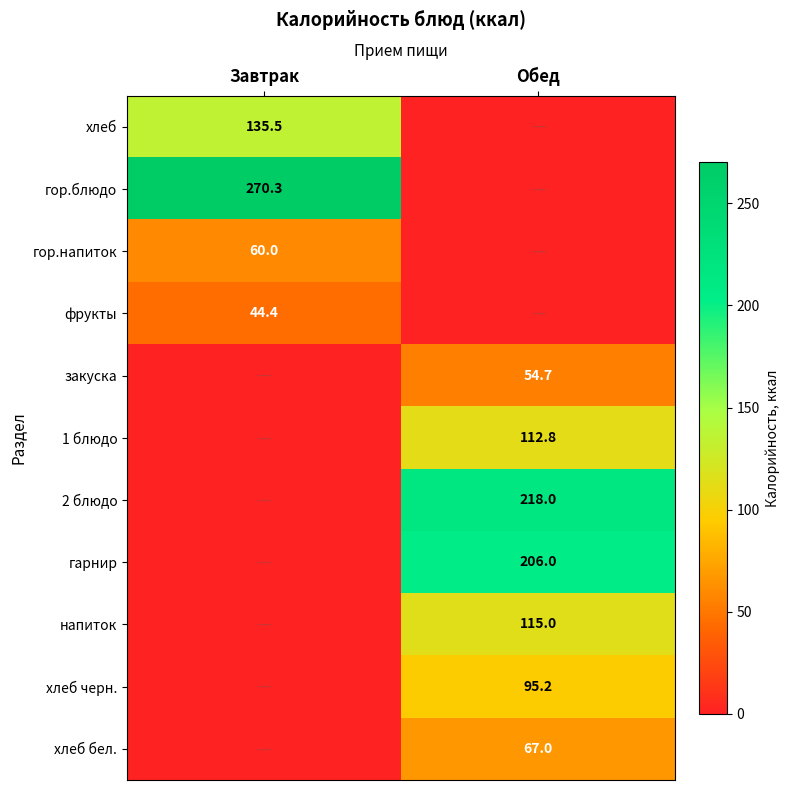

What is the total value across all series at Обед?

868.7